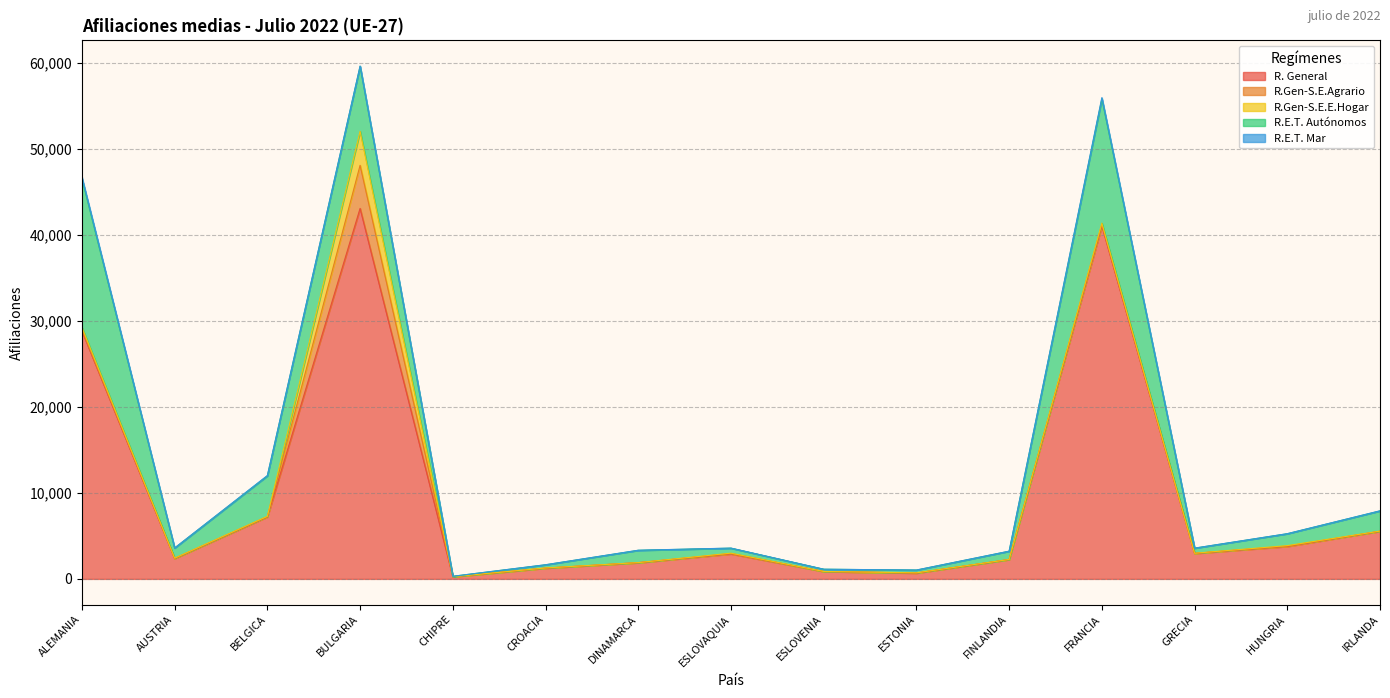

Which category has the lowest value in the R. General series?

CHIPRE